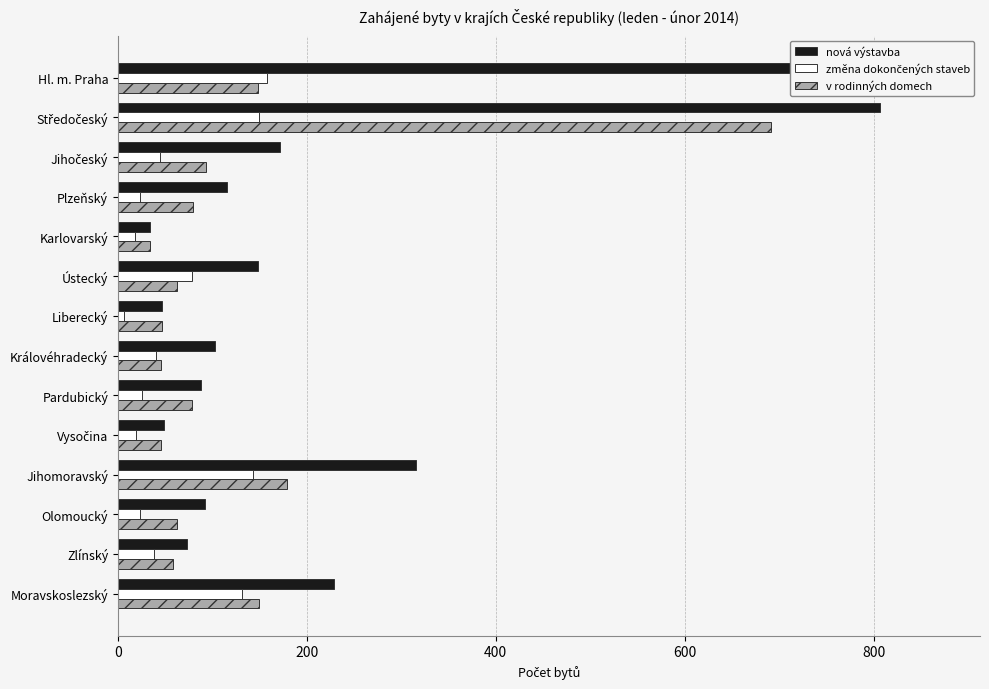

Which series has the largest total across all categories?

nová výstavba